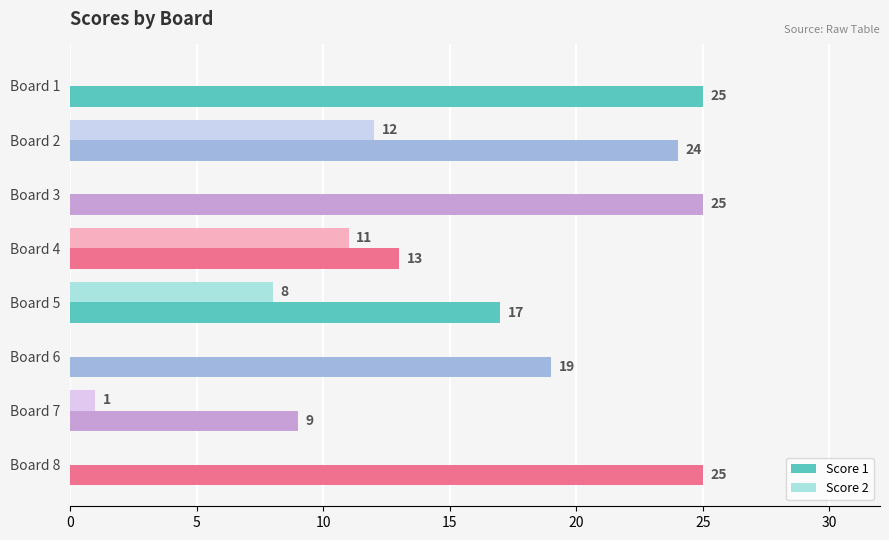

Which series changed the most between Board 2 and Board 5?

Score 1